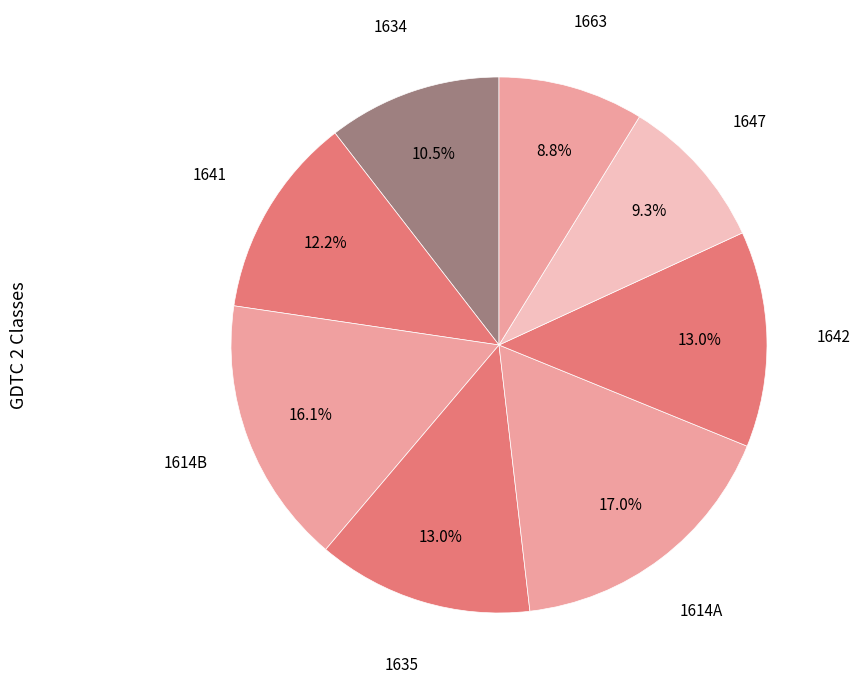

Does any single category account for the majority?

No